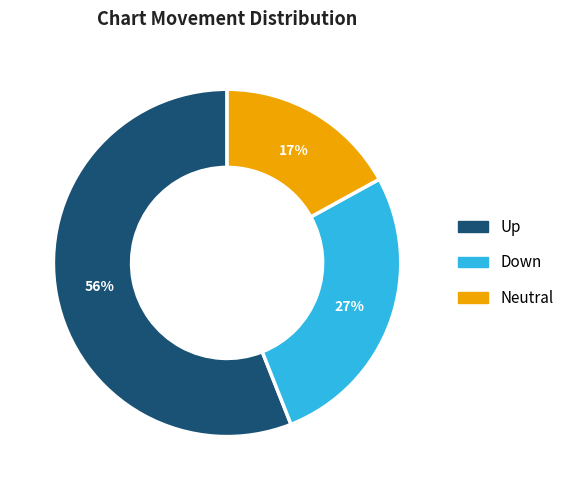

Is there any slice that represents more than half of the pie?

Yes